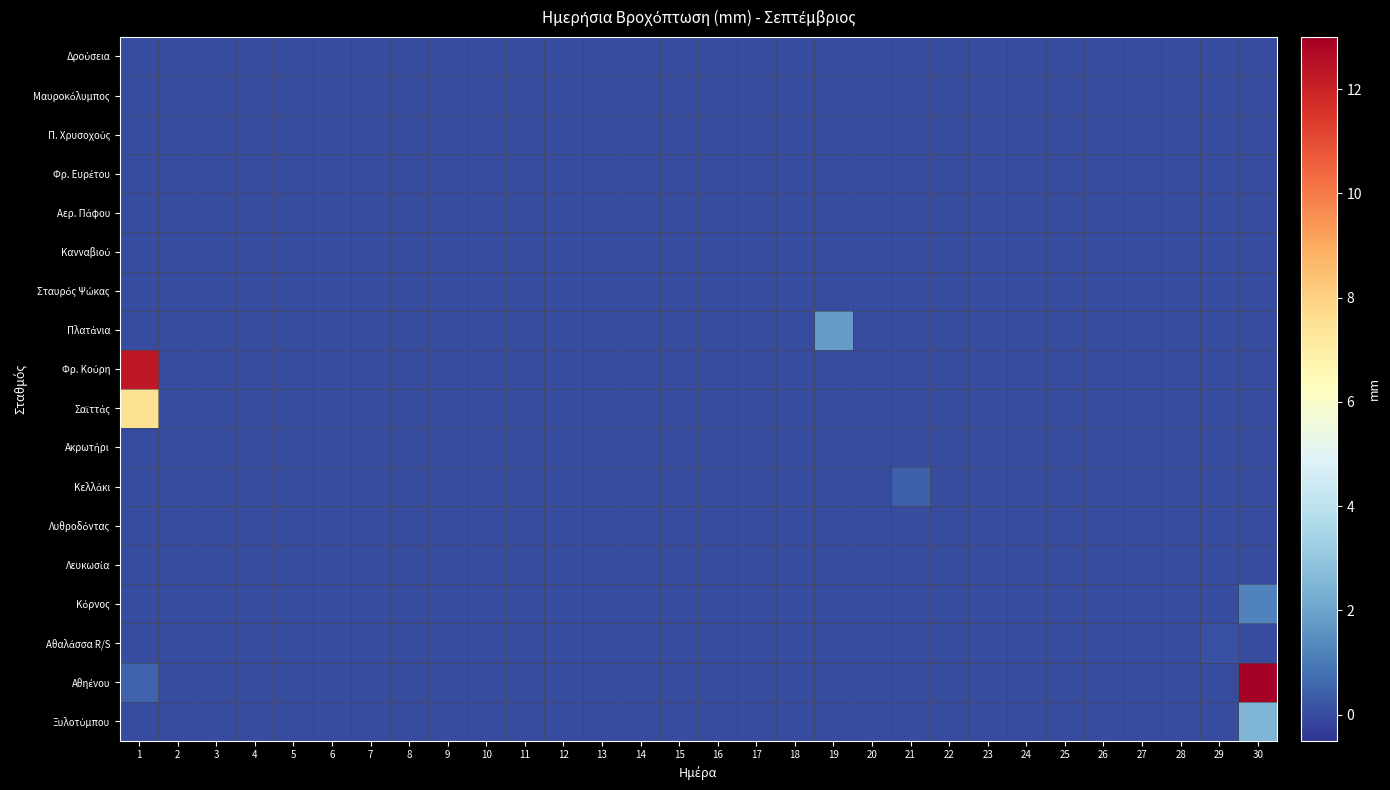

How many series are shown in this chart?

18